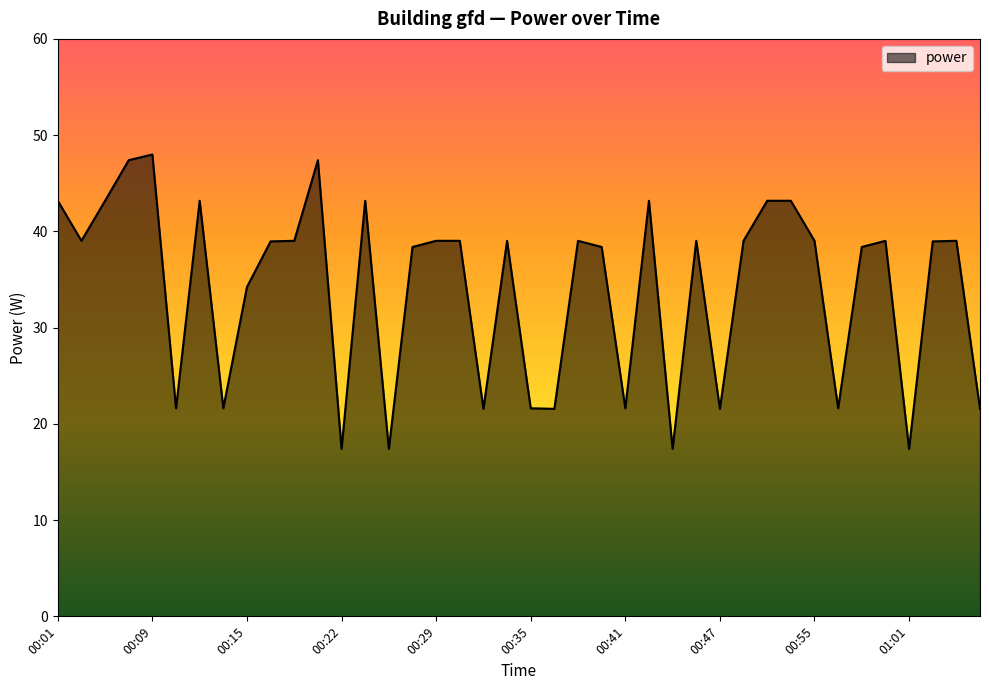

What is the smallest value displayed?

17.4